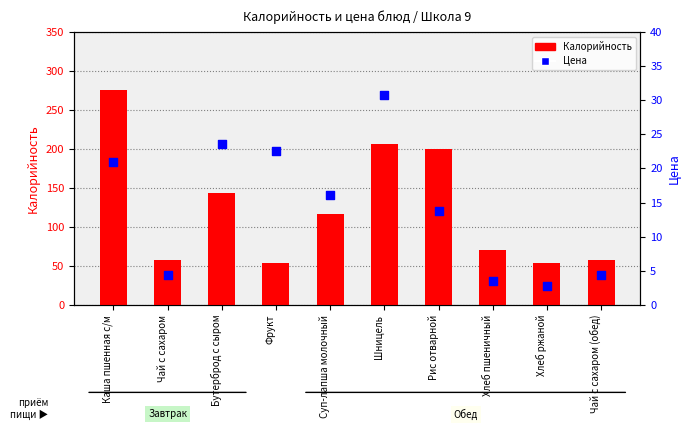

Which series contains the highest Y value?

Калорийность